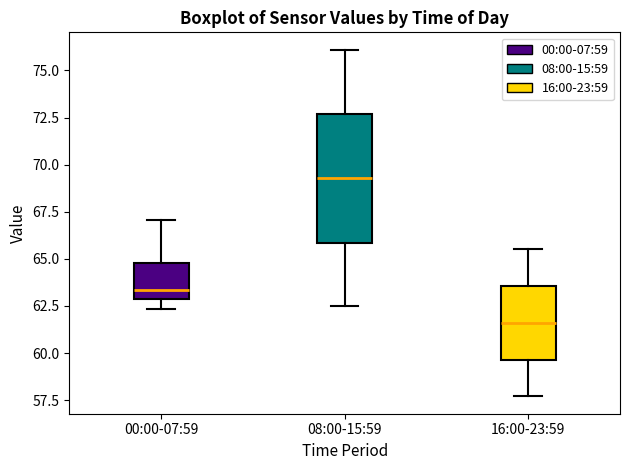

Which box's median line is the highest?

08:00-15:59